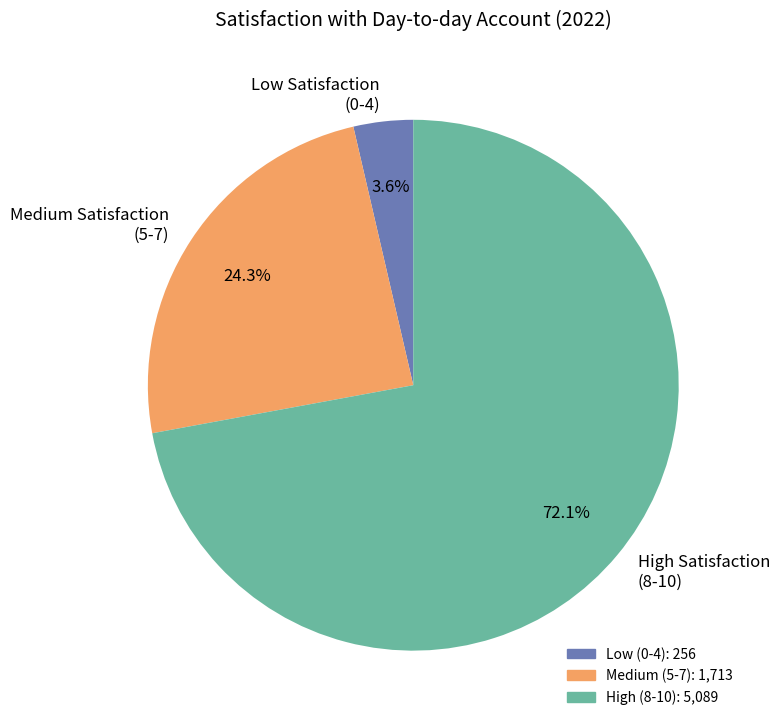

What is the smallest slice in the pie chart?

Low Satisfaction (0-4)